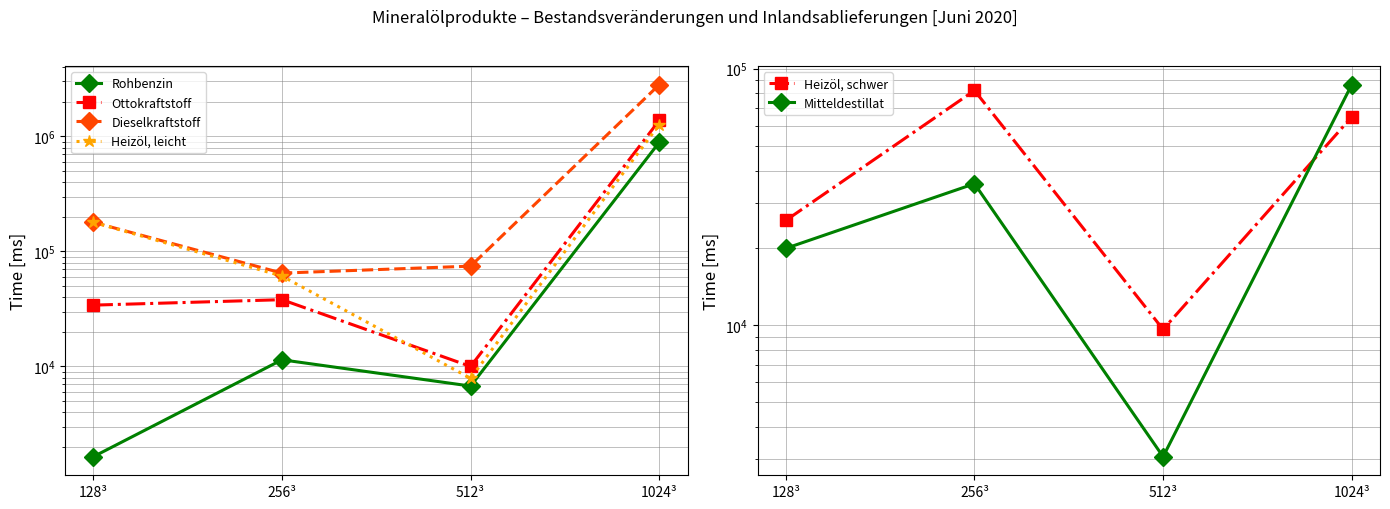

How many lines are shown in the chart?

6